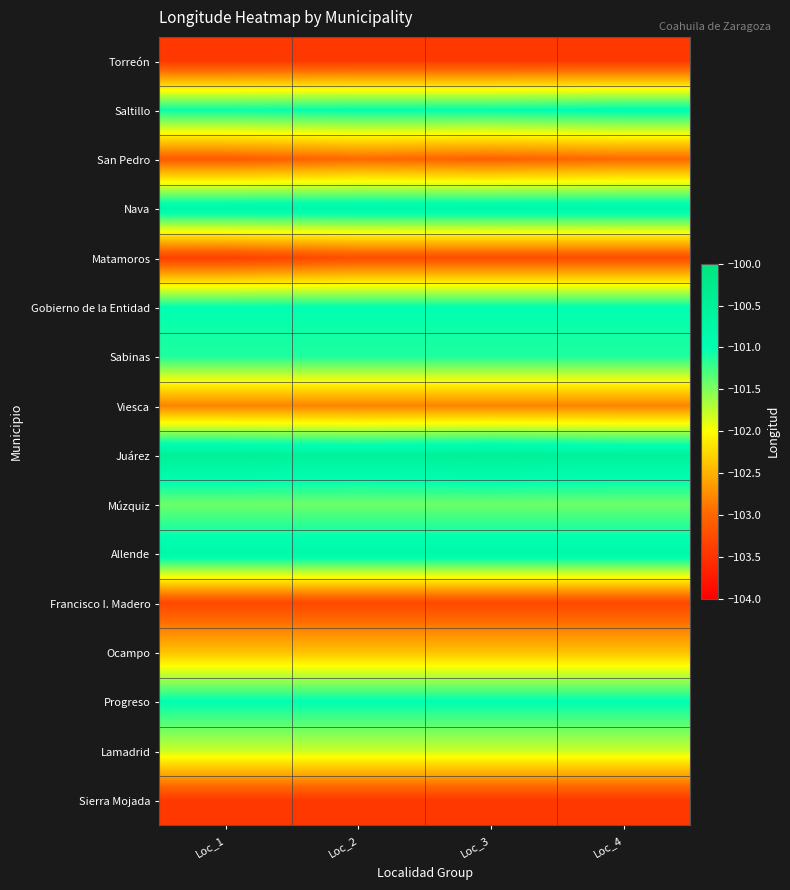

What is the difference between the highest and lowest values at Loc_2?

2.9